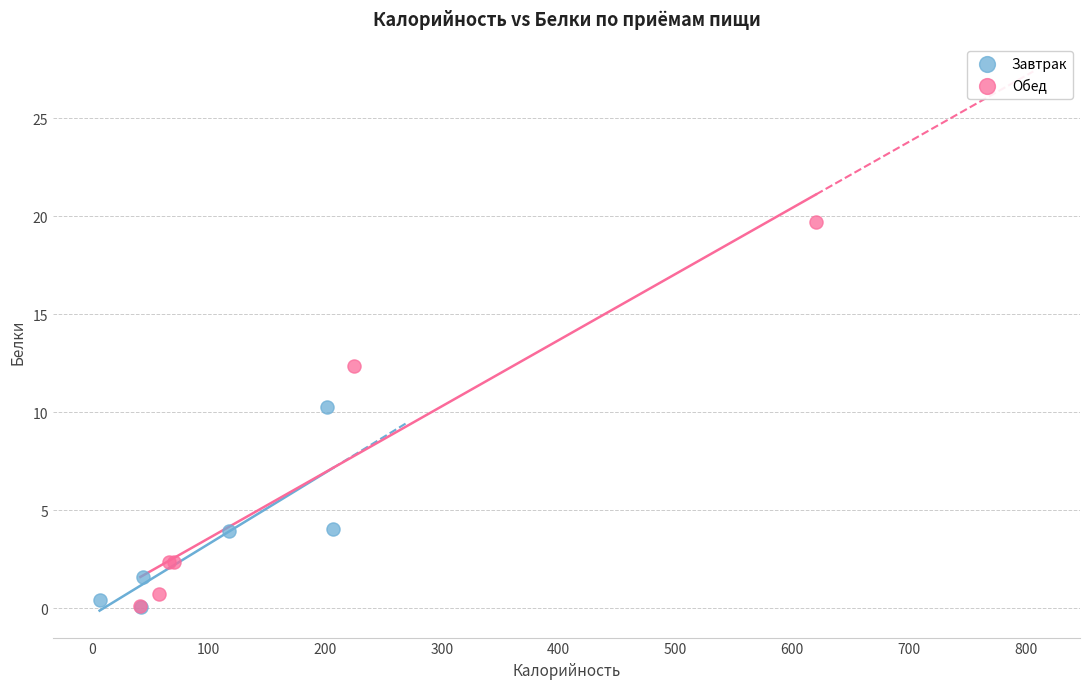

What are all the series names shown in the legend?

Завтрак, Обед